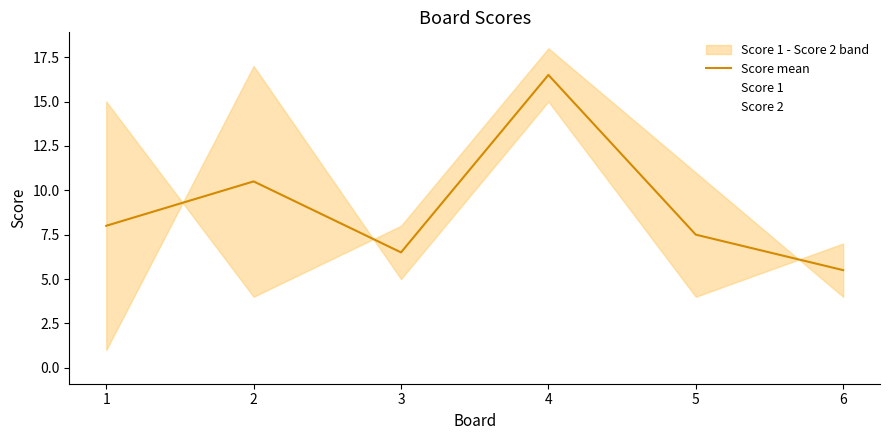

What is the greatest value displayed?

16.5